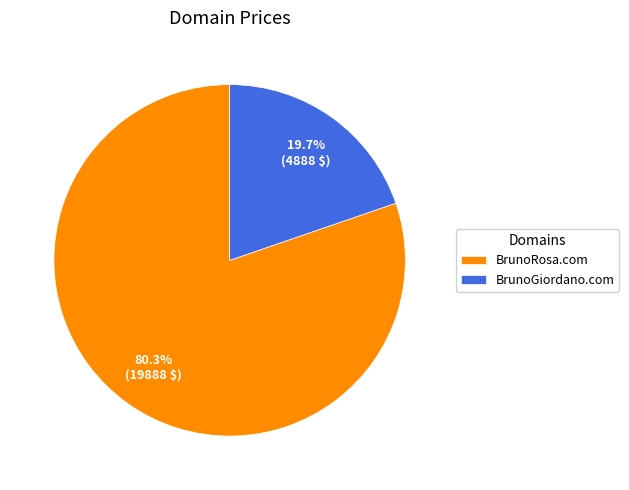

What is the total percentage of BrunoRosa.com and BrunoGiordano.com?

100.0%